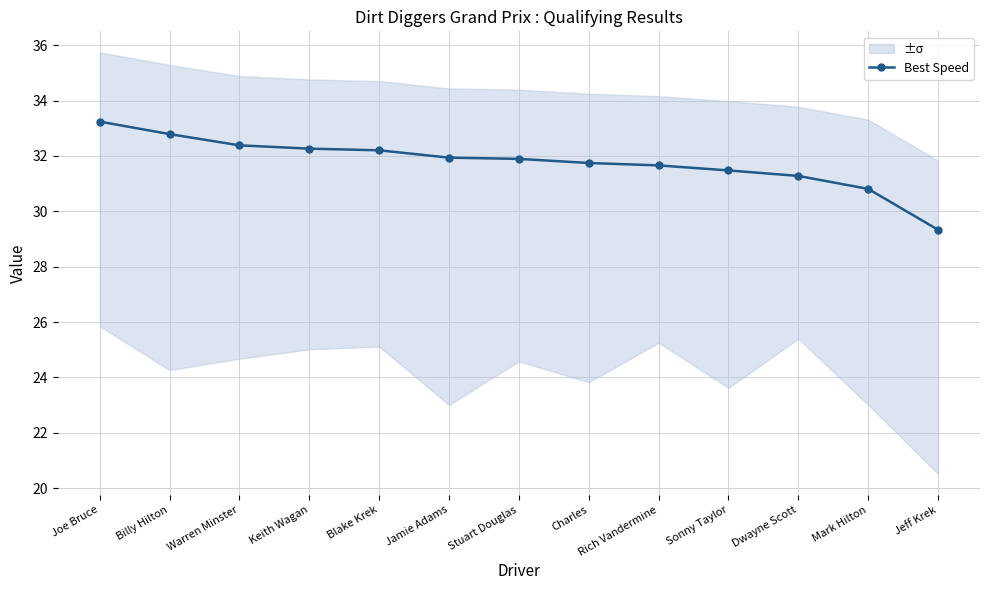

How many data points are above 31?

11